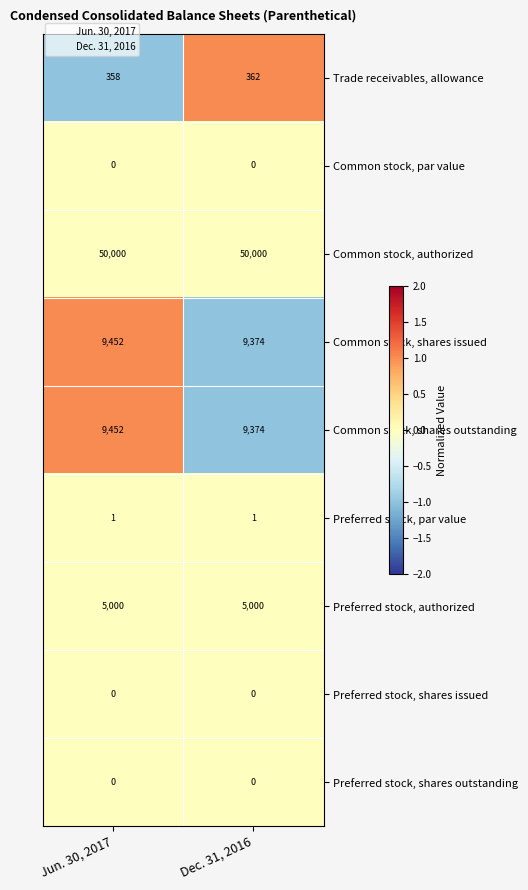

What is the minimum value for Common stock, shares outstanding?

9374